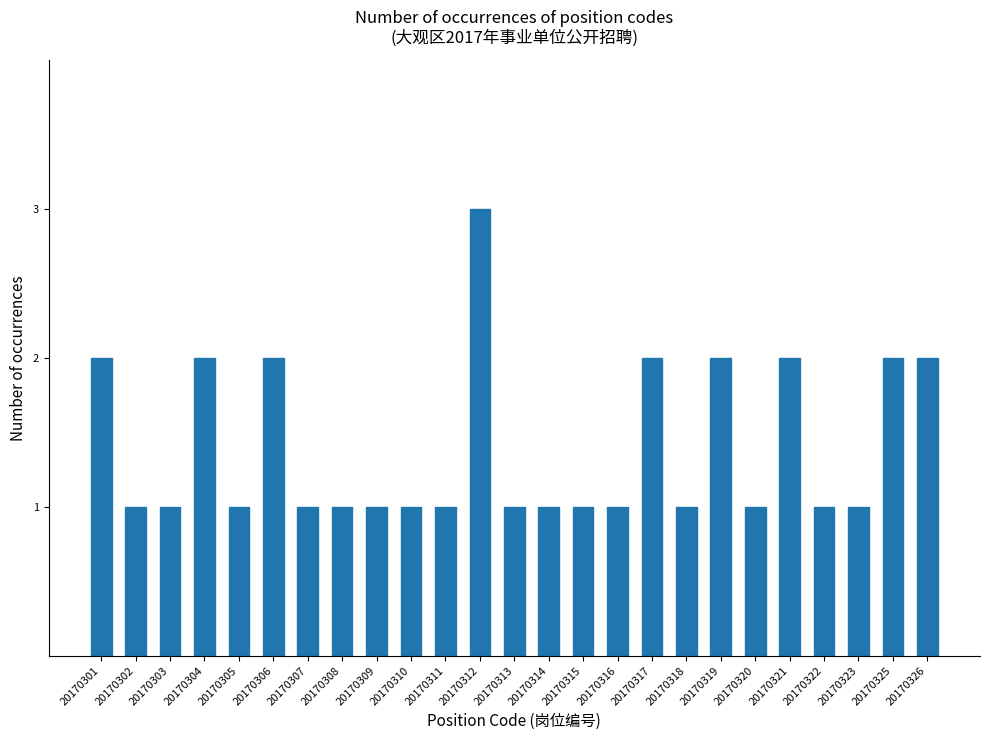

Which has a higher value, 20170322 or 20170304?

20170304